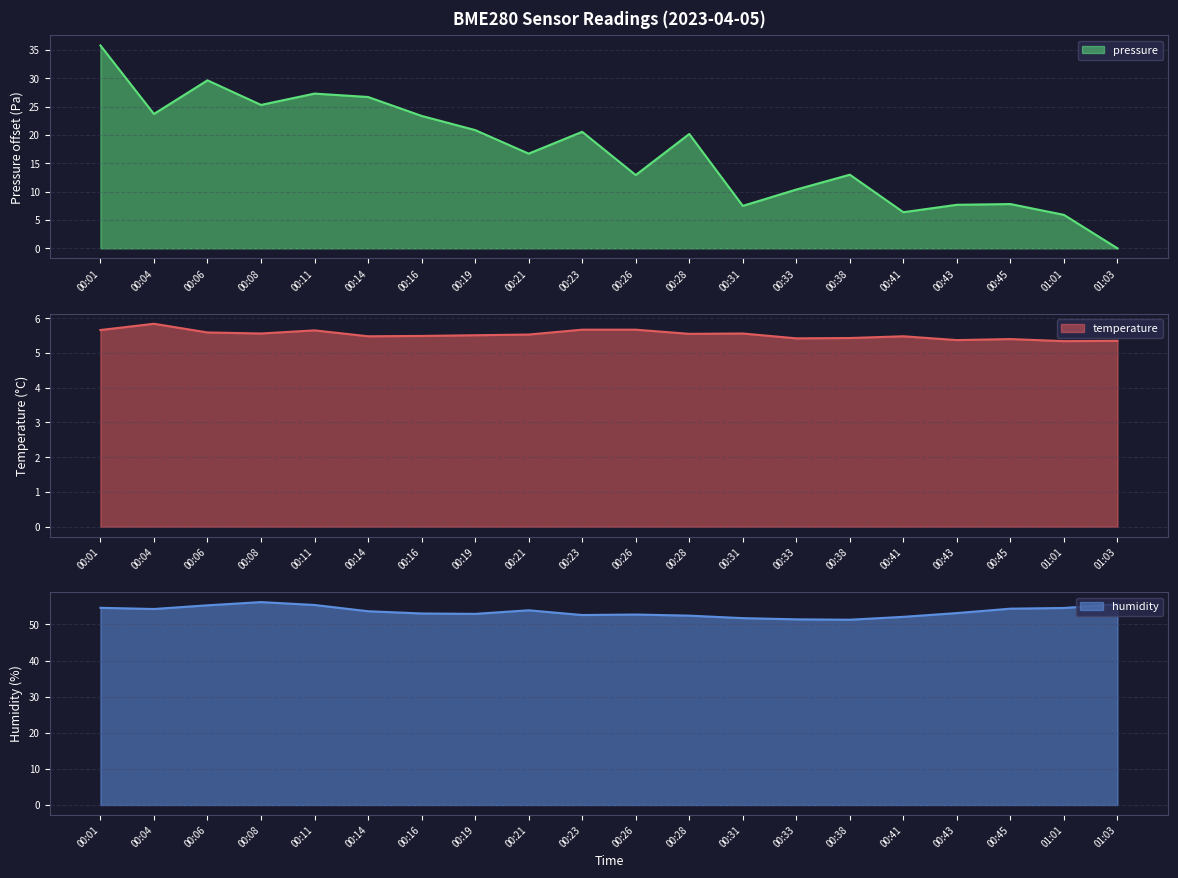

True or false: temperature and humidity cross at least once.

False